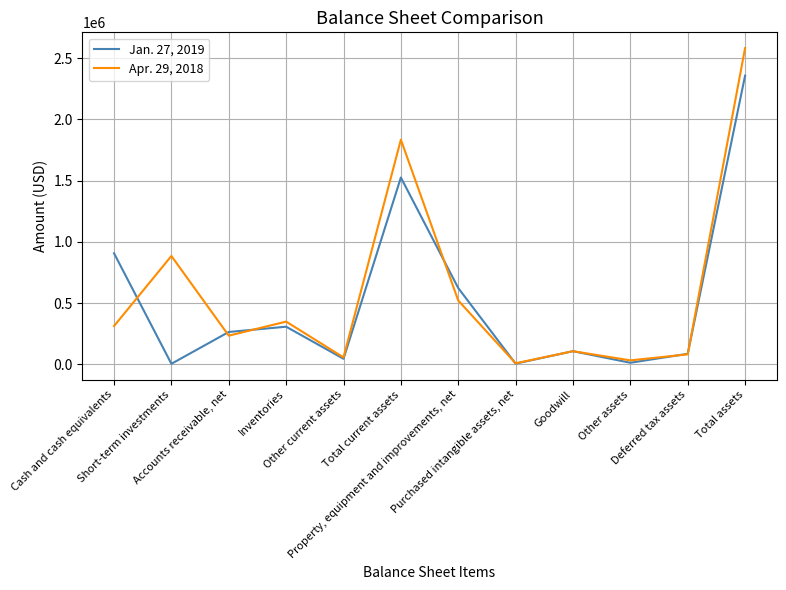

The Jan. 27, 2019 series shows 12185 at Other assets. True or false?

True